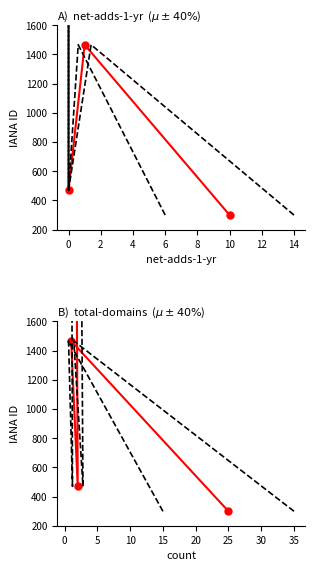

What is the lowest value of the lower bound series?

299